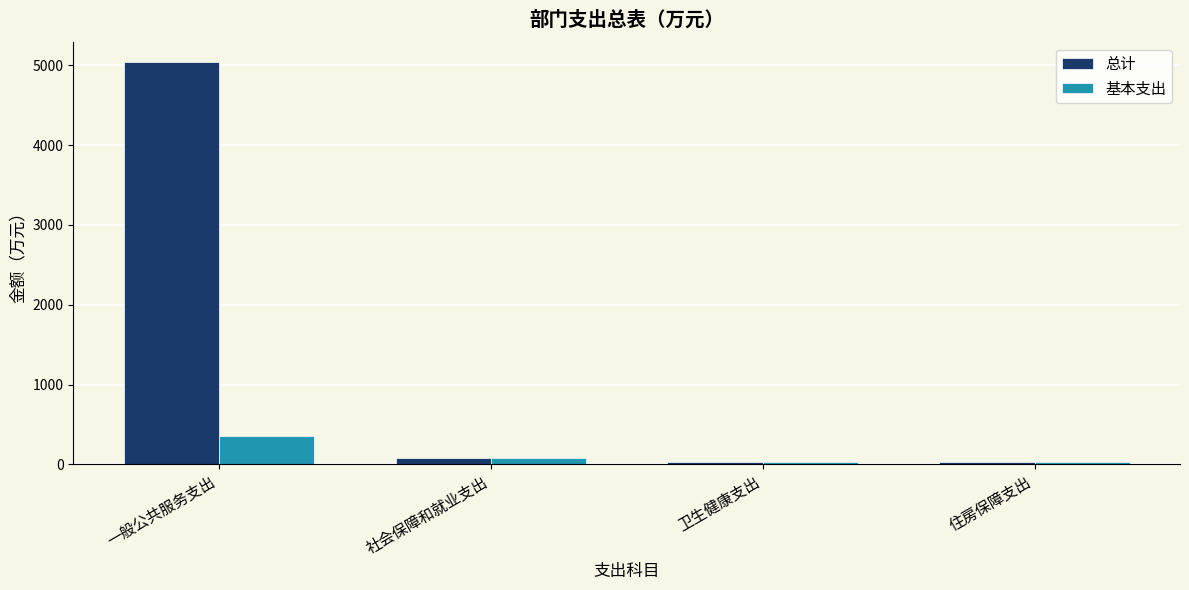

What is the total value across all series at 一般公共服务支出?

5399.1